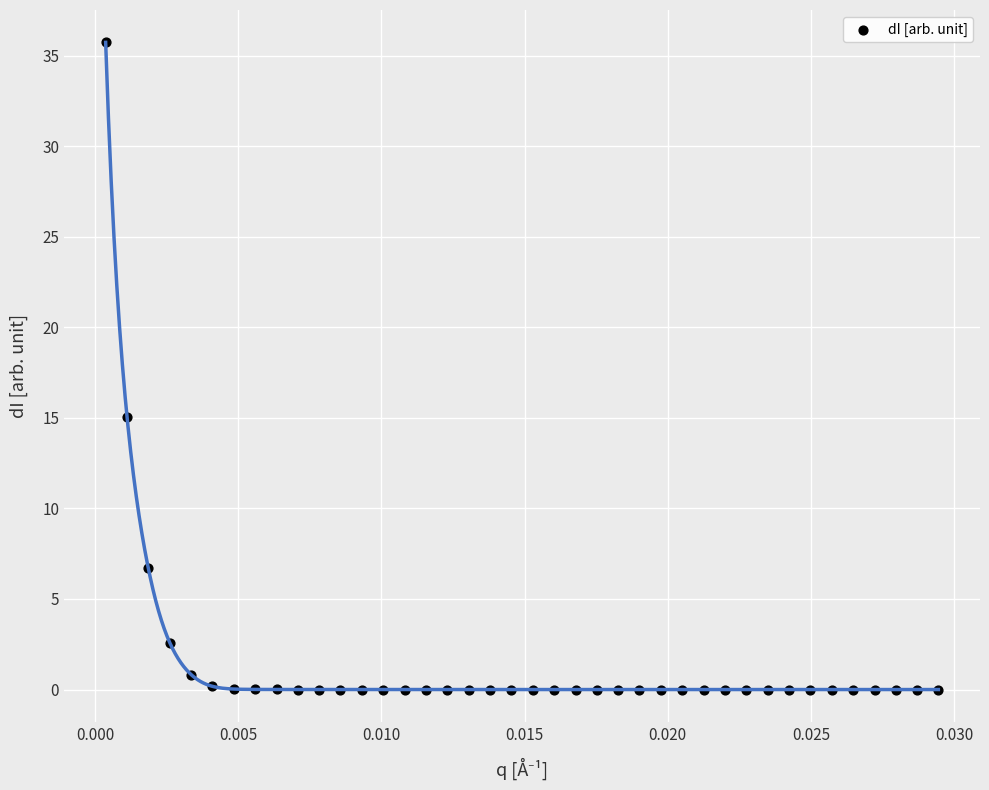

What Y value in the scatter plot is closest to 17?

15.0